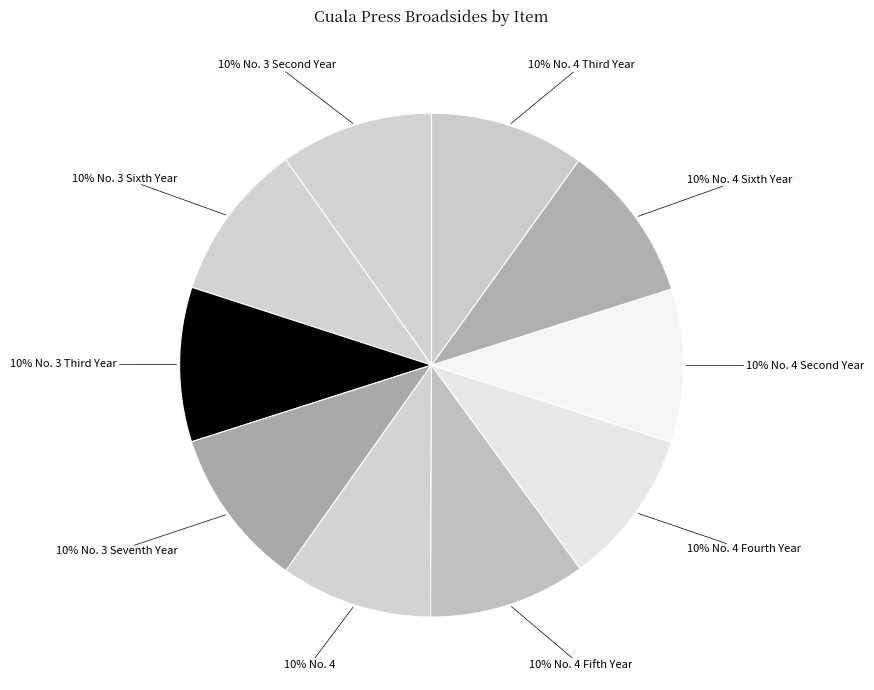

How many segments does this pie chart have?

10